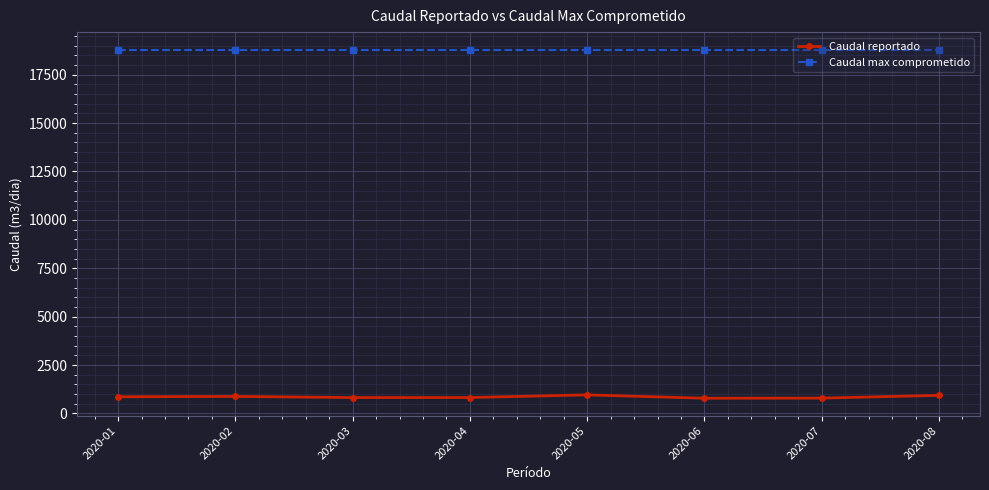

What is the total value across all series at 2020-05?

19756.8